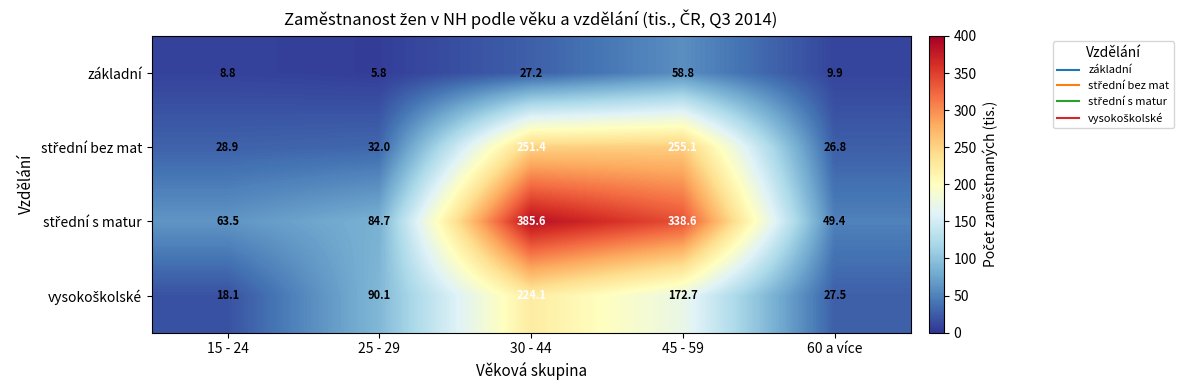

What is the total value across all series at 60 a více?

113.6